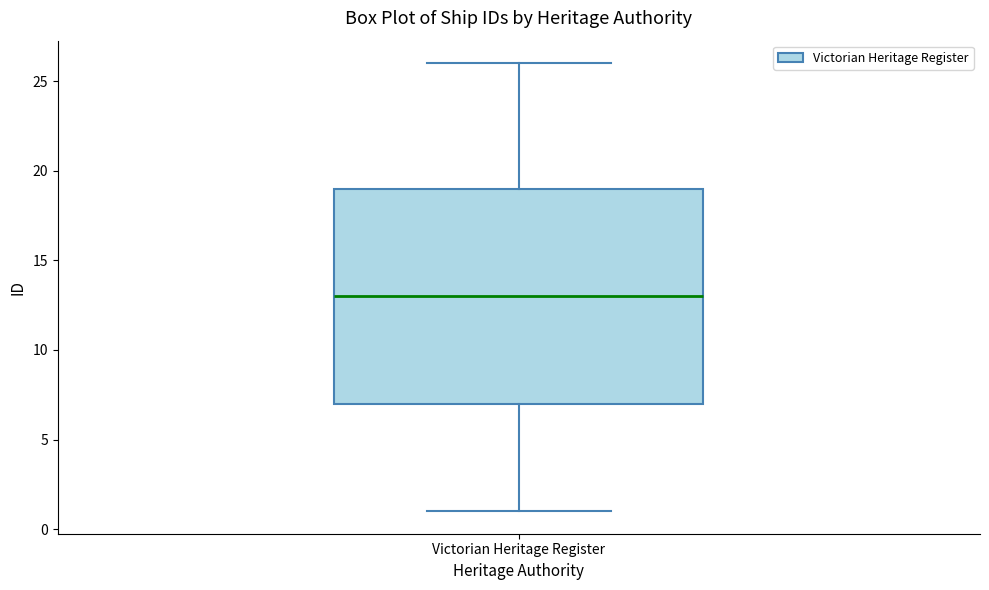

Transcribe this box plot: give where the median line is, the range the box spans, and where the two whiskers end, as read against the y-axis. The values are not printed on the chart, so give them approximately, as read against the axis.

median 13, box 7 to 19, whiskers 1 to 26